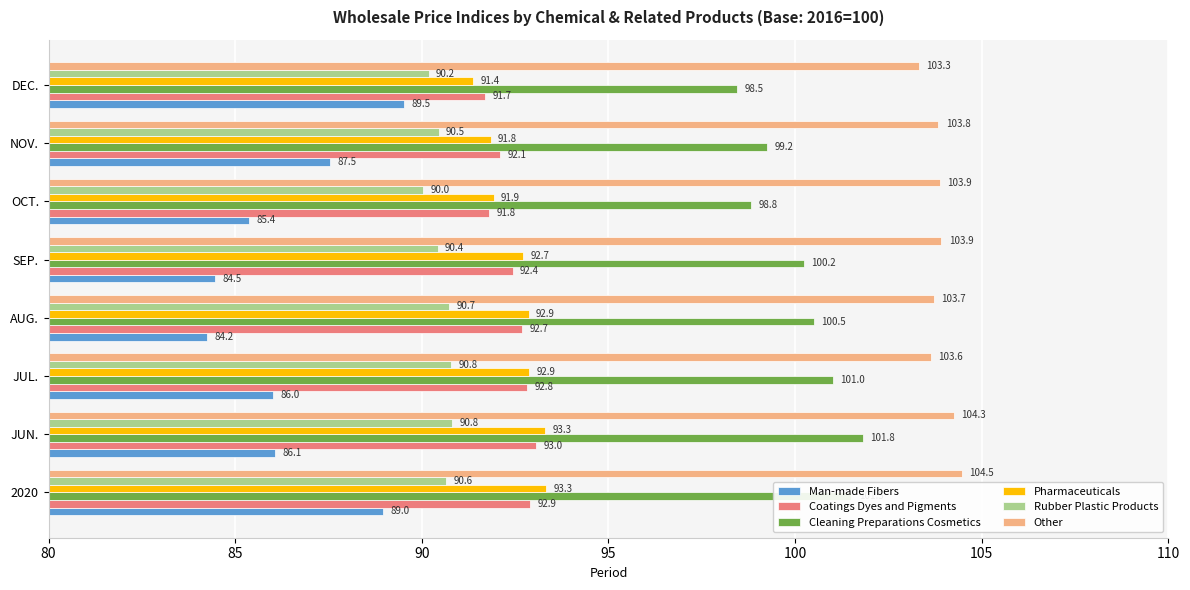

Where is Cleaning Preparations Cosmetics nearest to the value 100?

SEP.